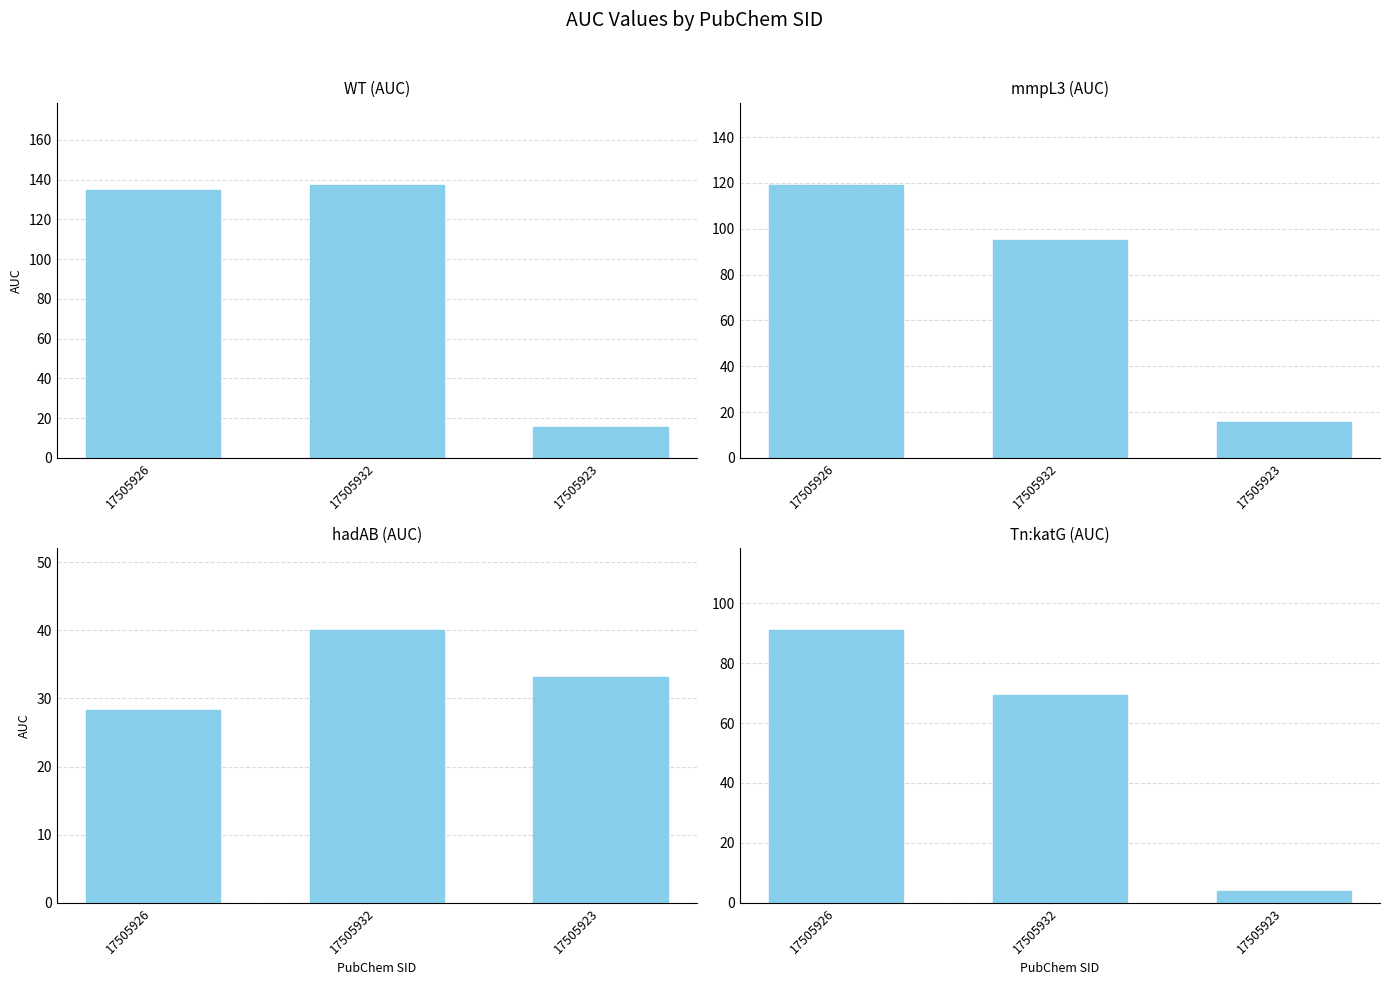

The WT (AUC) series shows 85.3 at 17505932. True or false?

False